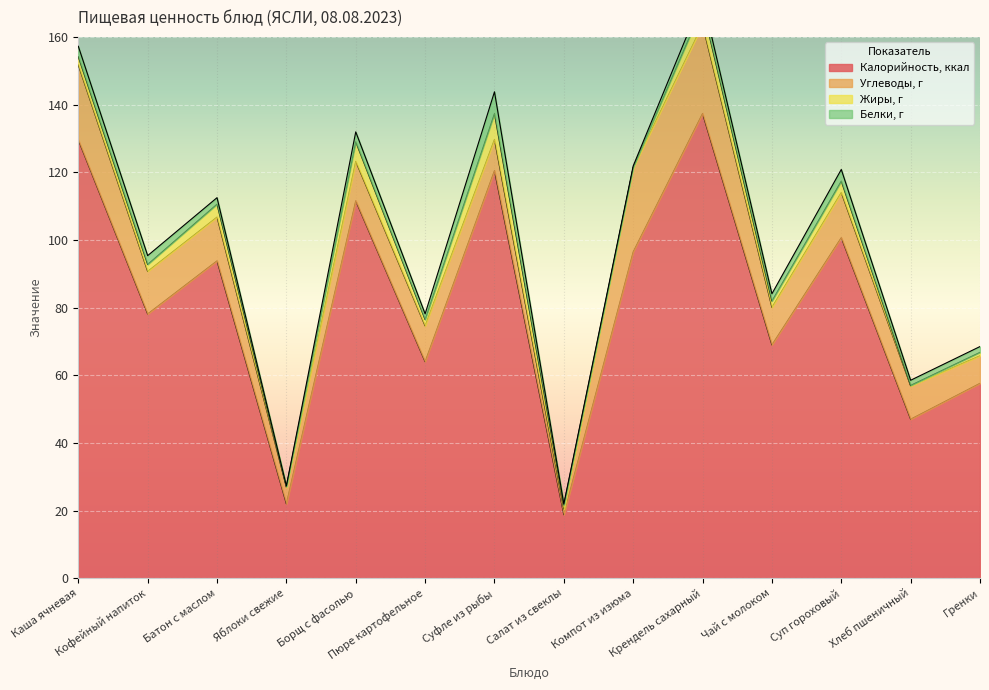

Which series changed the most between Крендель сахарный and Гренки?

Калорийность, ккал